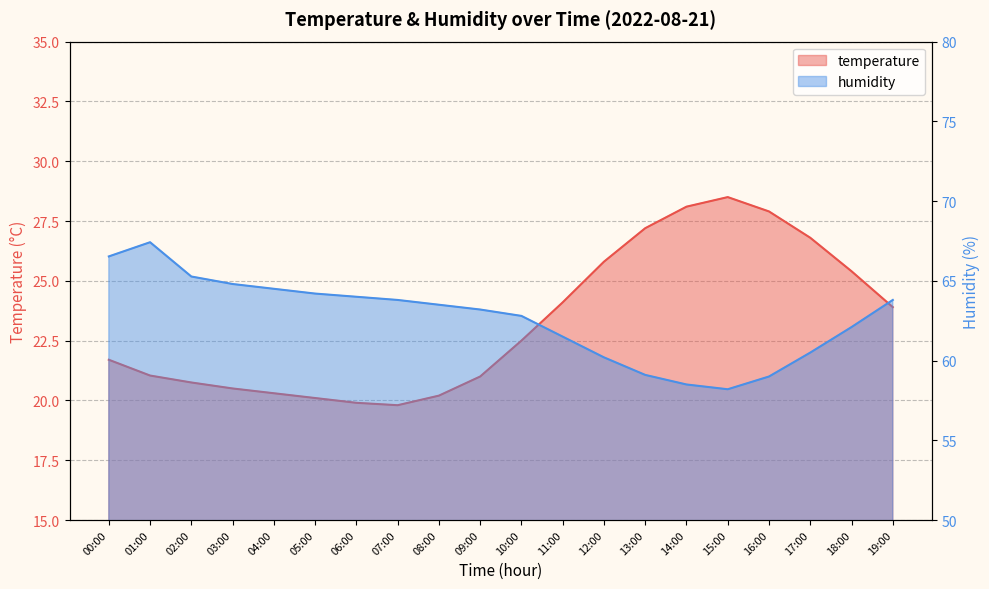

How many data points in humidity are above 63?

11